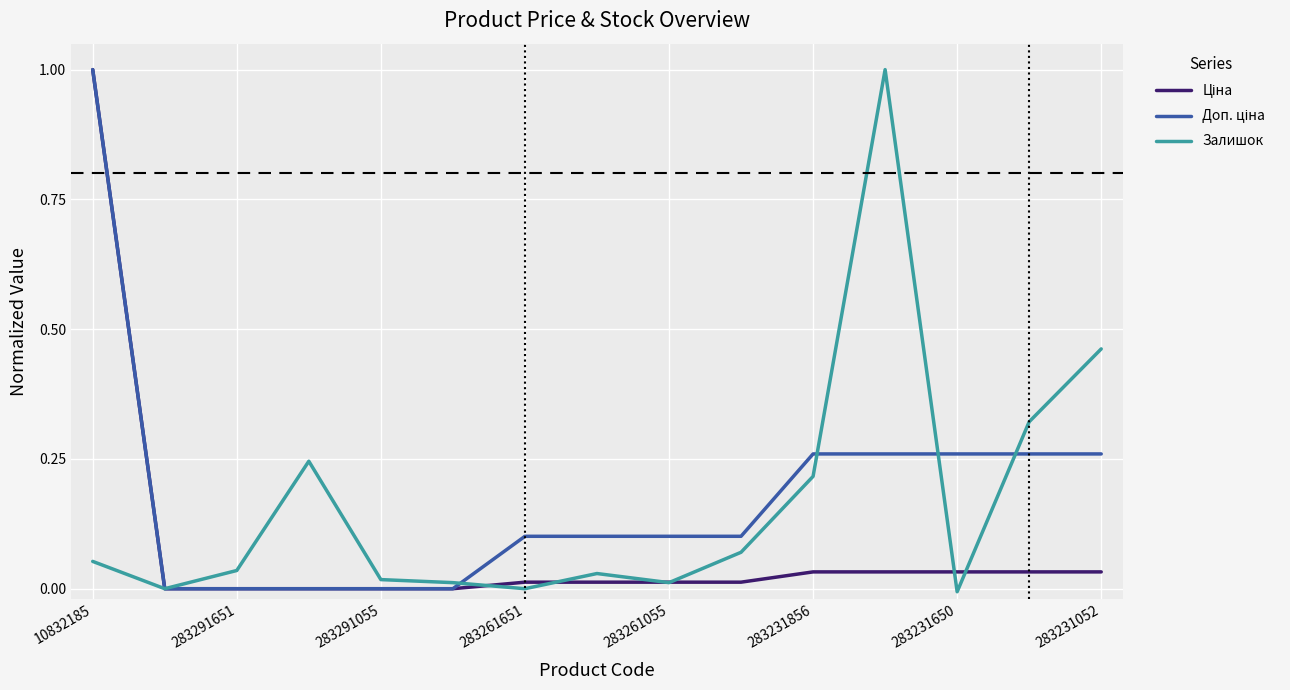

What is the maximum value shown in the chart?

1.0